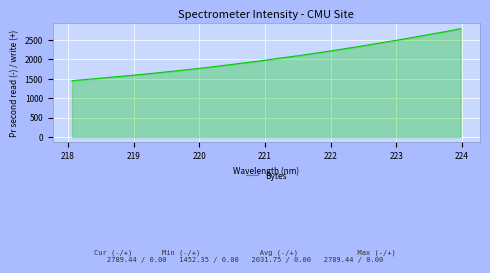

True or false: there are more than 0 points higher than both neighbors.

False